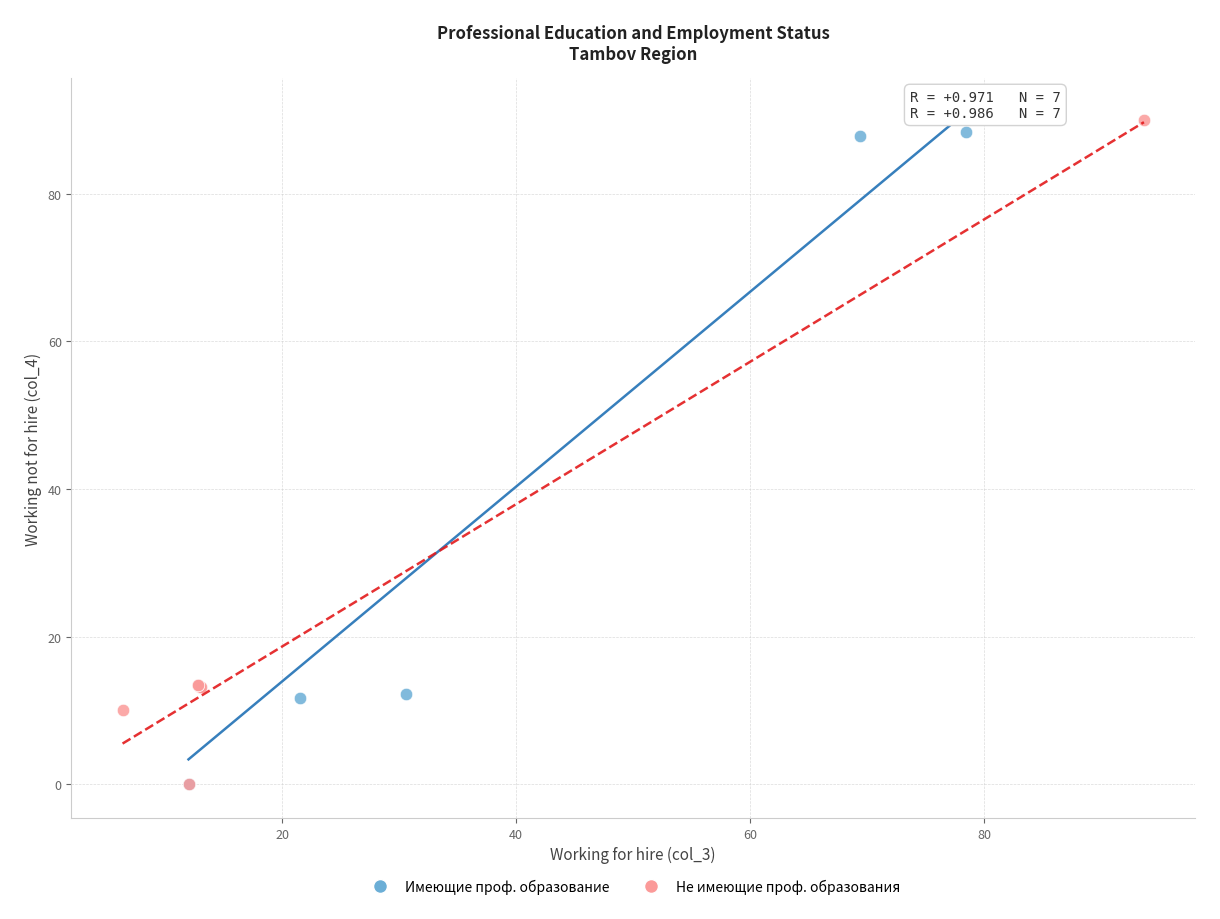

Which series reaches the maximum Y coordinate?

Не имеющие проф. образования